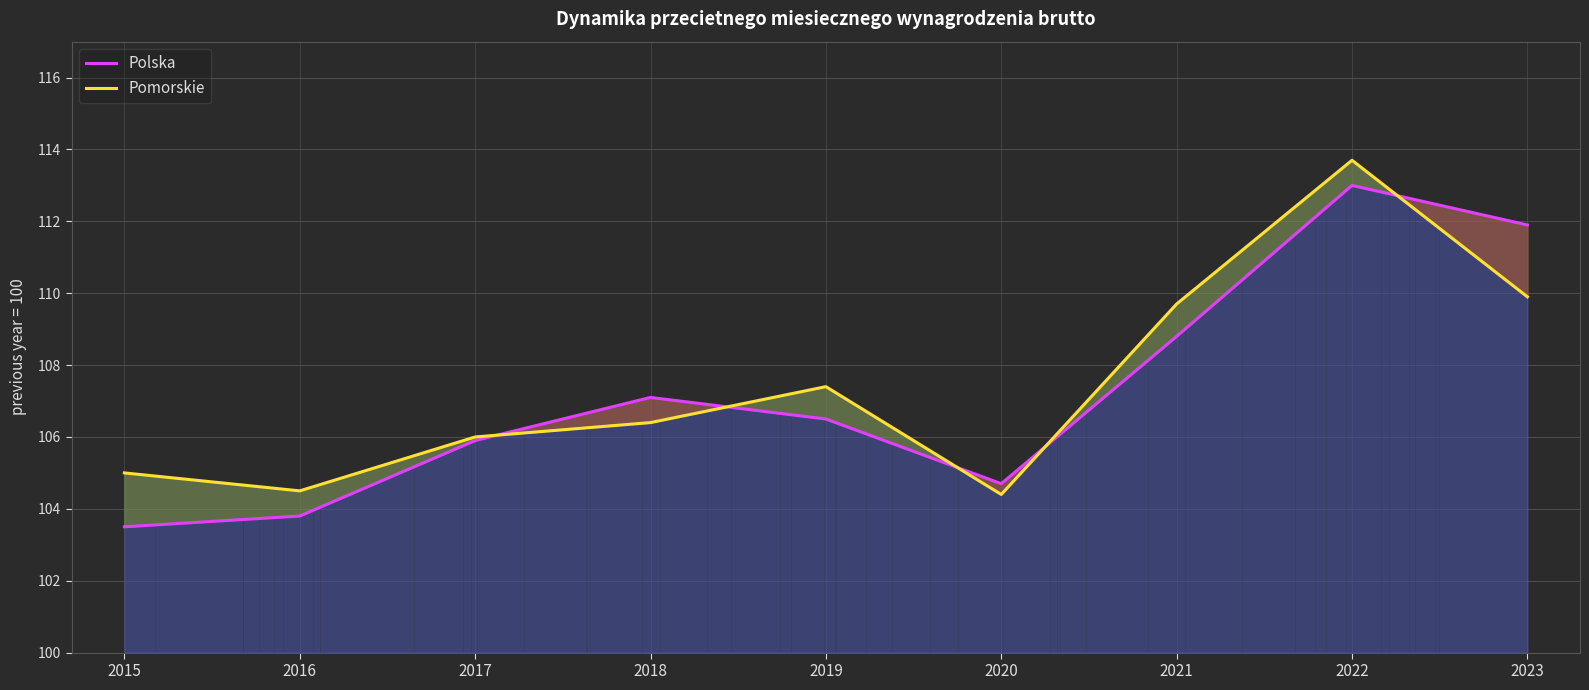

What is the difference between the maximum and minimum values in the Pomorskie series?

9.3